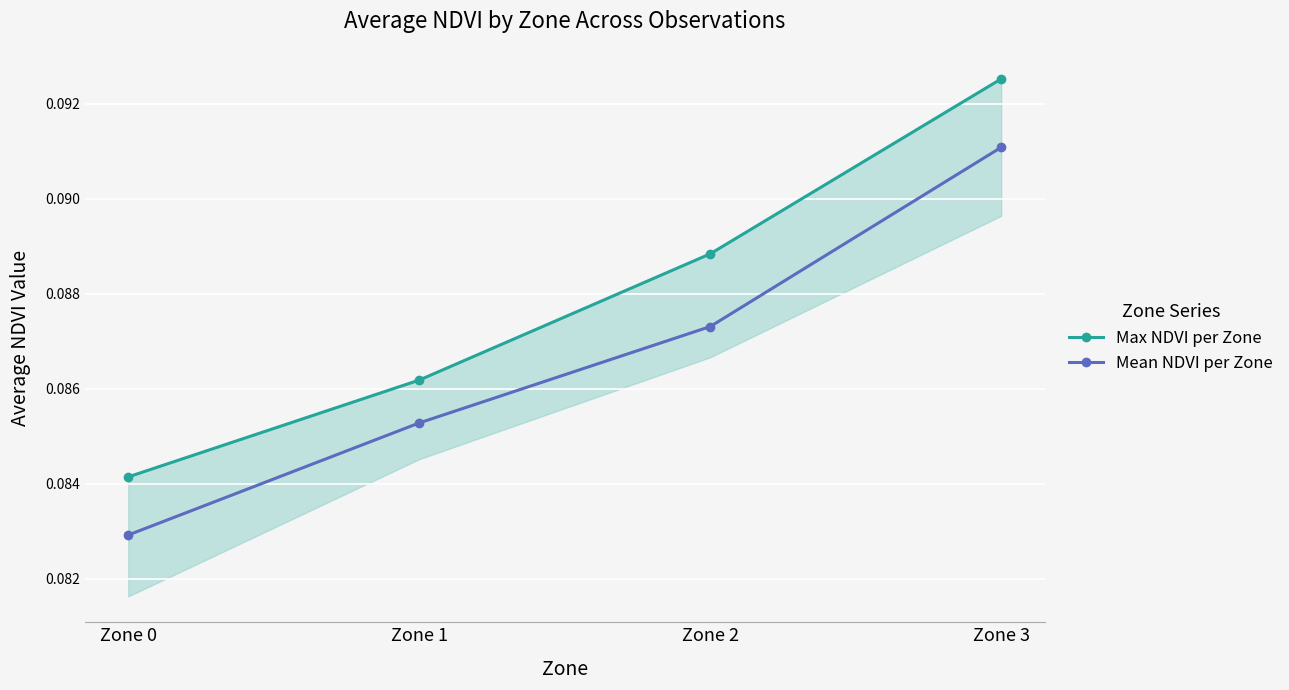

True or false: Max NDVI per Zone and Mean NDVI per Zone intersect in this chart.

False